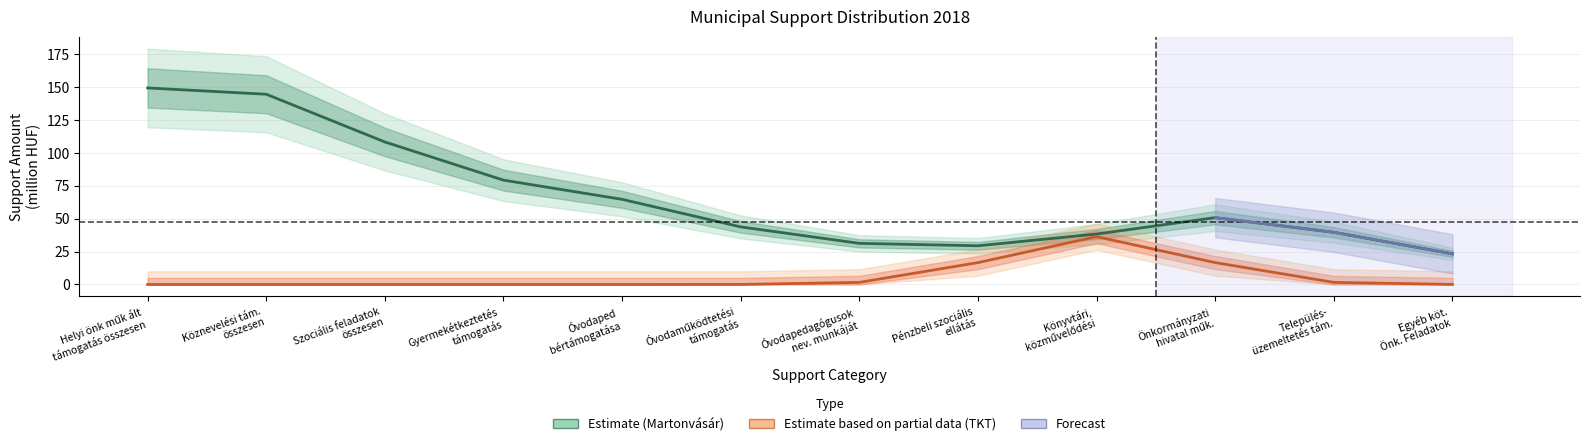

Where is the first local maximum for Estimate based on partial data (TKT)?

Könyvtári,
közművelődési